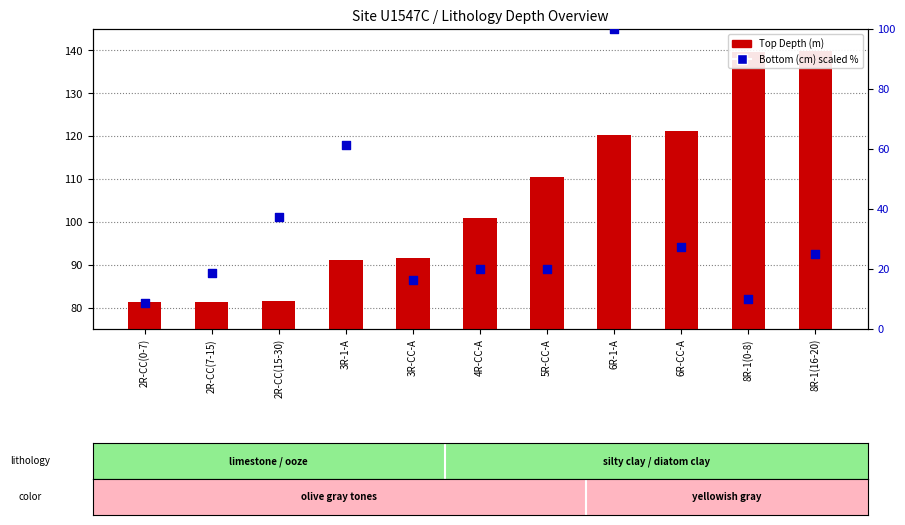

Which series contains the highest Y value?

Top Depth (m)